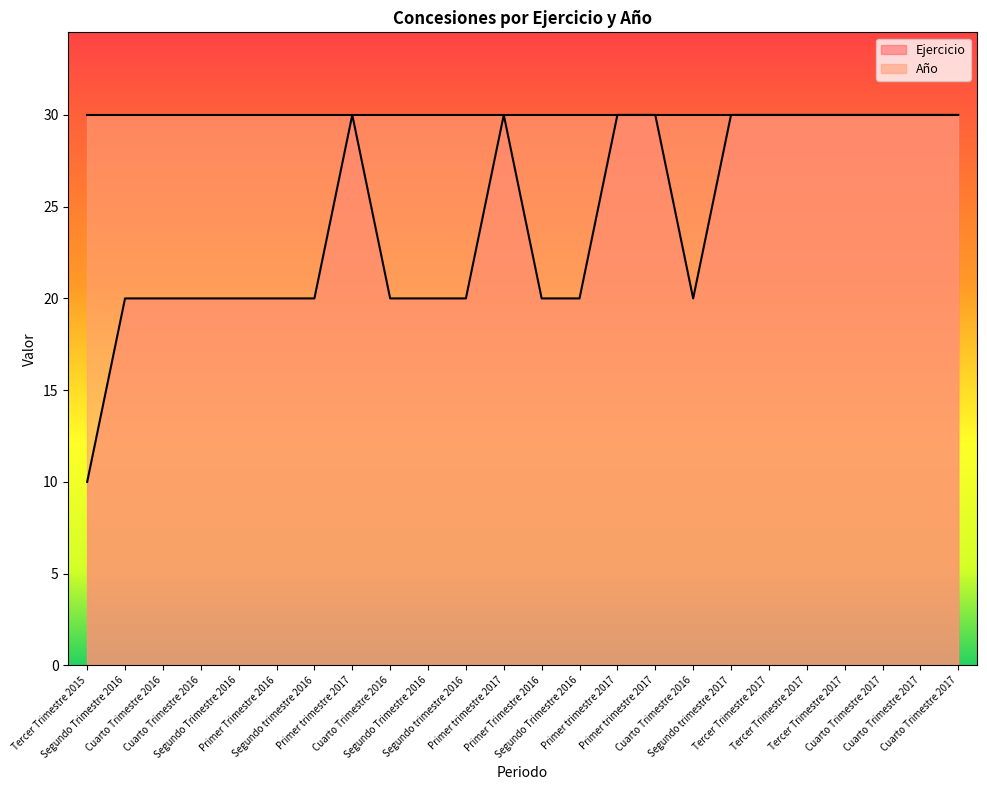

What is the ratio of the value at Segundo Trimestre 2016 to the value at Tercer Trimestre 2015?

2.0